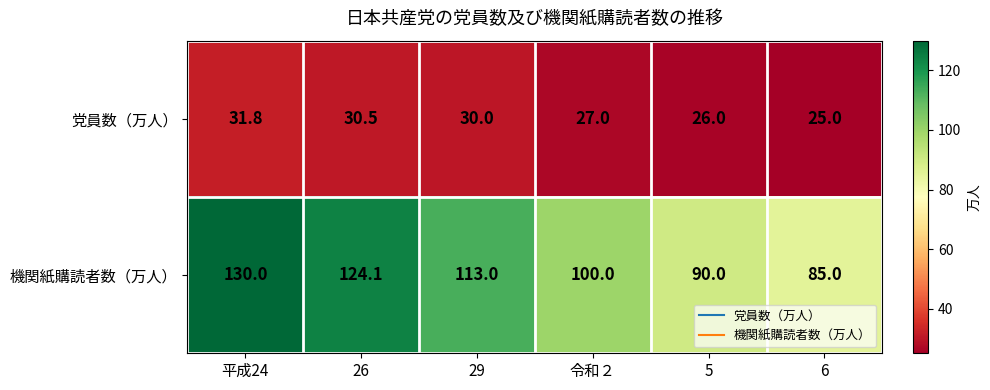

What is the sum of all 機関紙購読者数（万人） values?

642.1